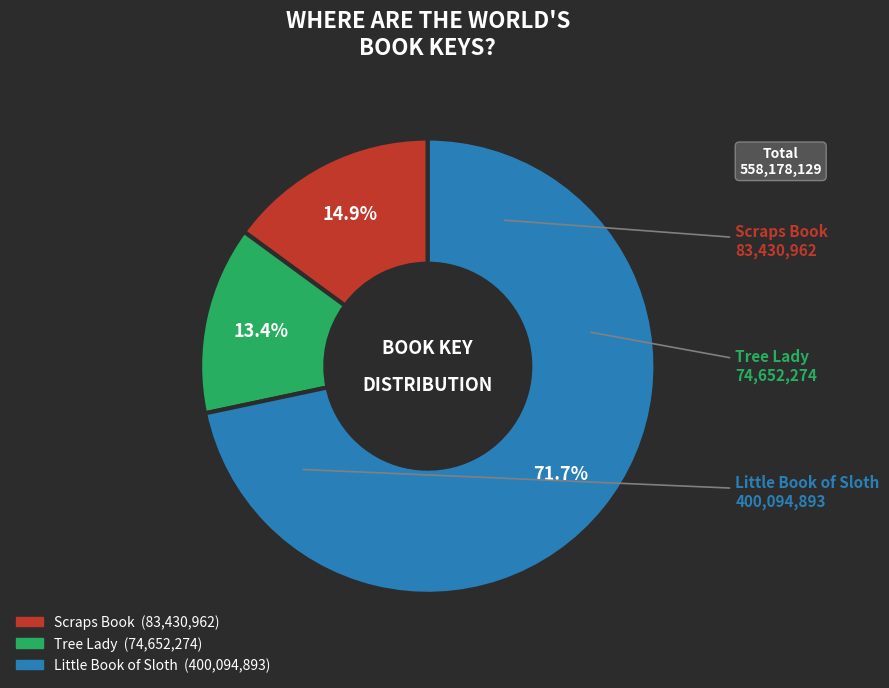

Between Scraps Book and Little Book of Sloth, which is larger?

Little Book of Sloth